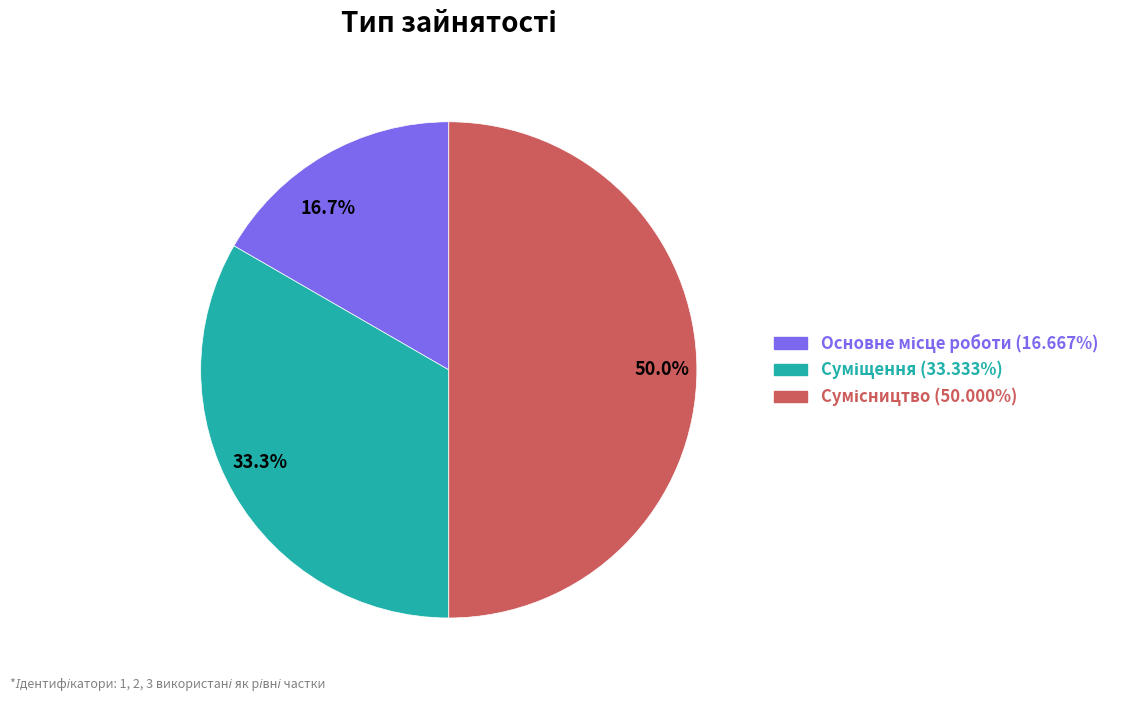

How much of the chart is everything except Основне місце роботи?

83.3%